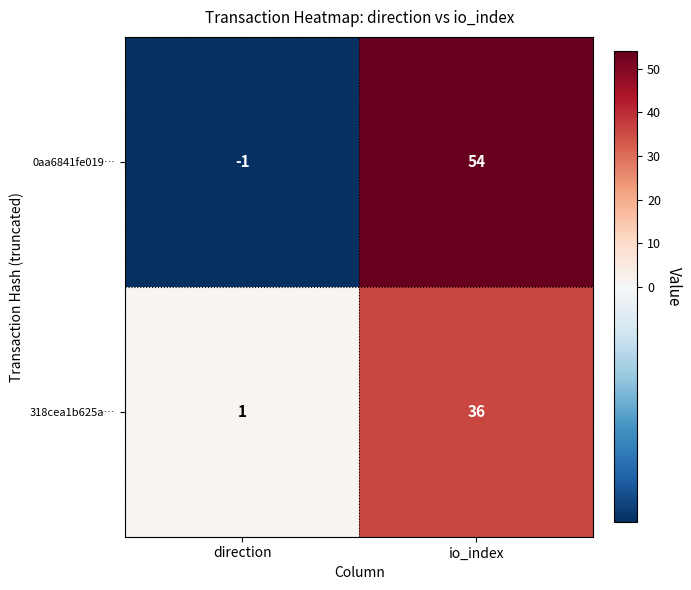

How many series are shown in this chart?

2